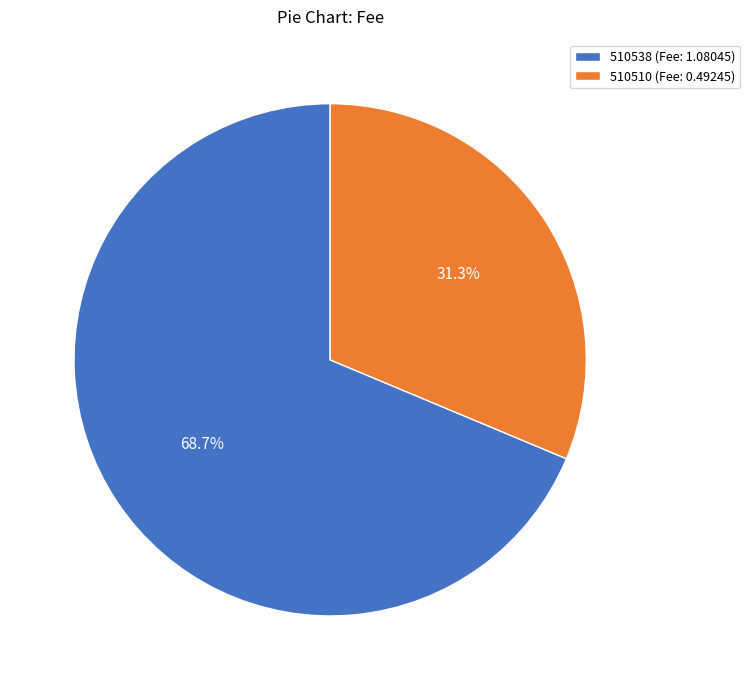

Count the number of slices in the pie.

2